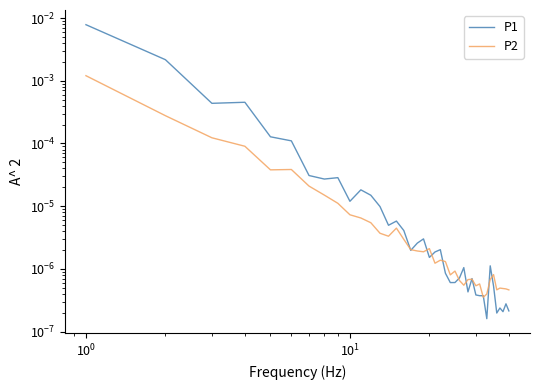

Is this an area chart (filled region under the line)?

No